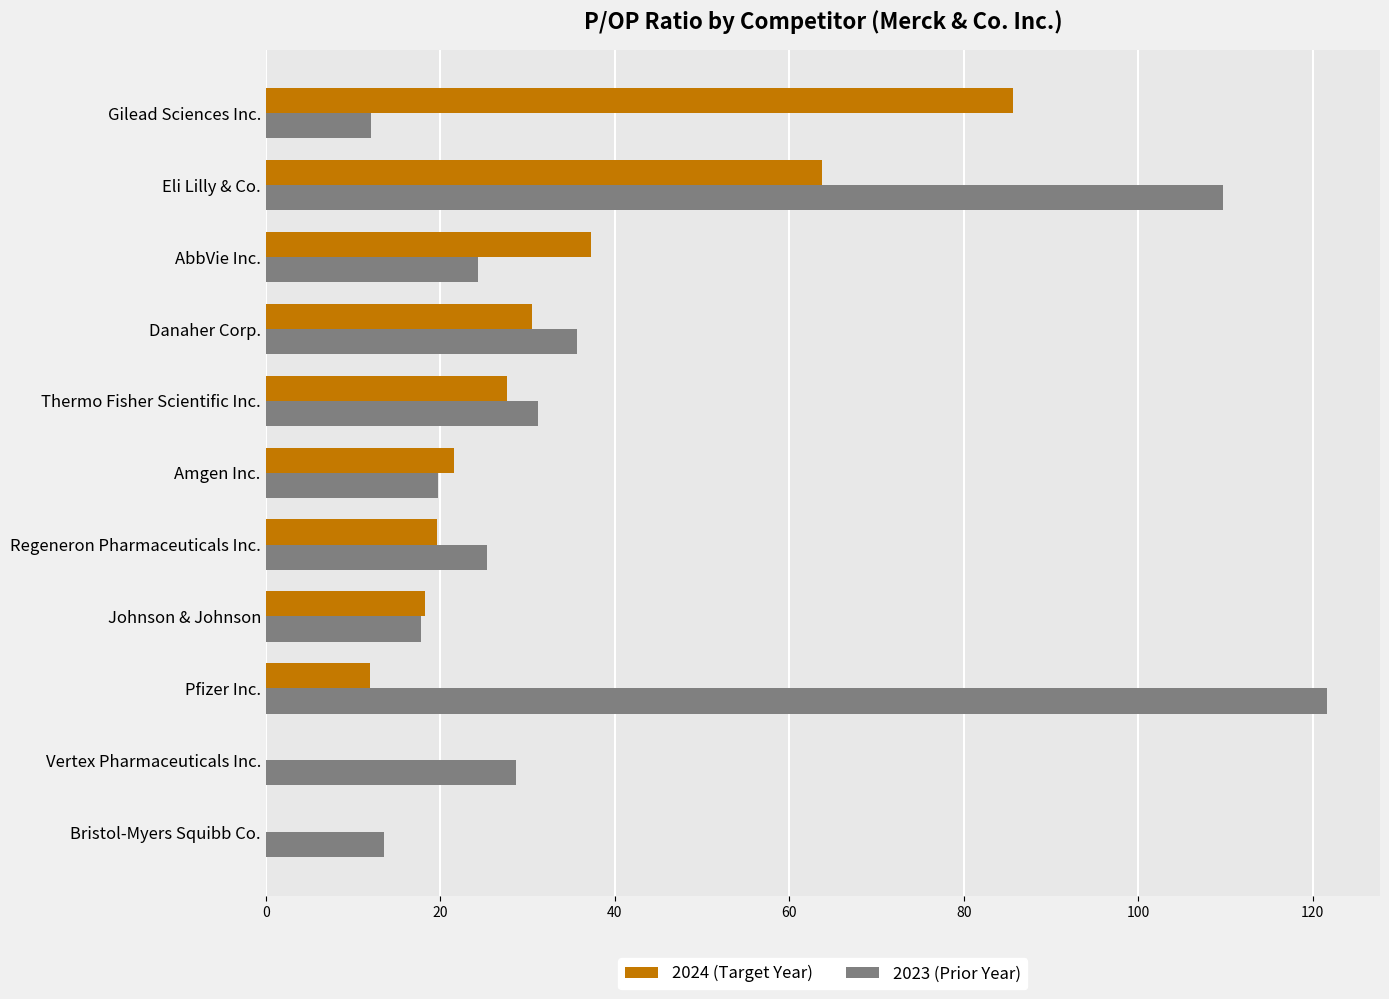

What is the sum of the 2024 (Target Year) values at Pfizer Inc. and Amgen Inc.?

33.5